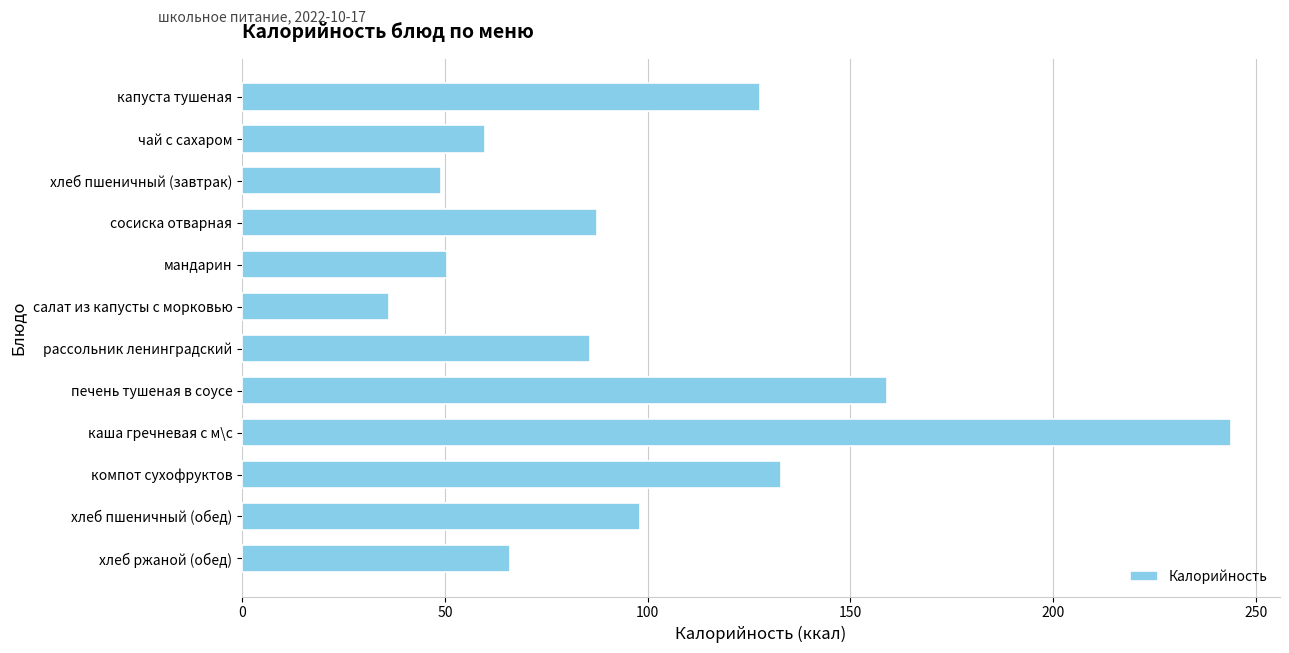

How many bars are there in total?

12